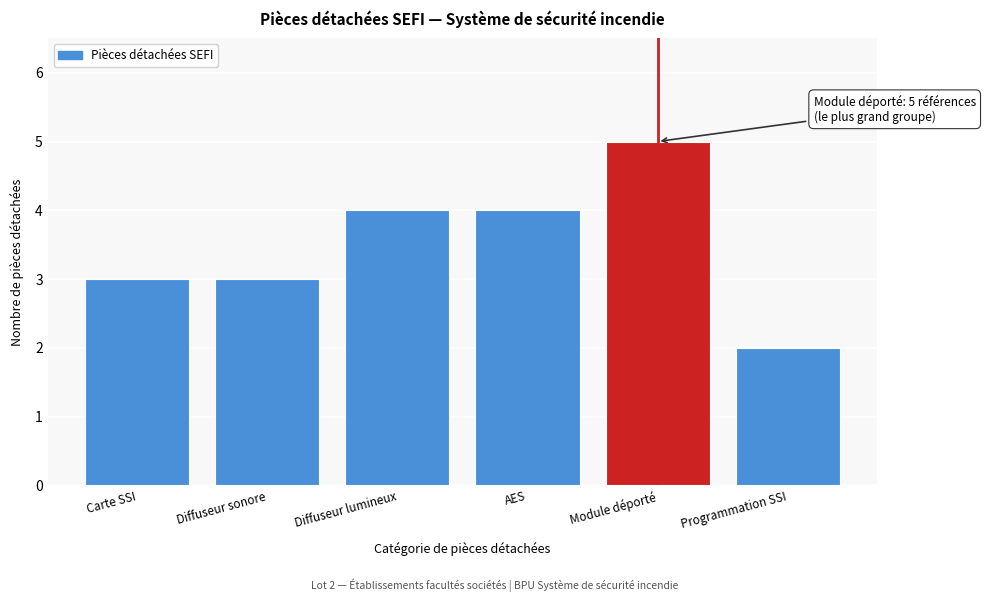

Reading left to right, extract all data points from this chart.

Carte SSI=3	Diffuseur sonore=3	Diffuseur lumineux=4	AES=4	Module déporté=5	Programmation SSI=2